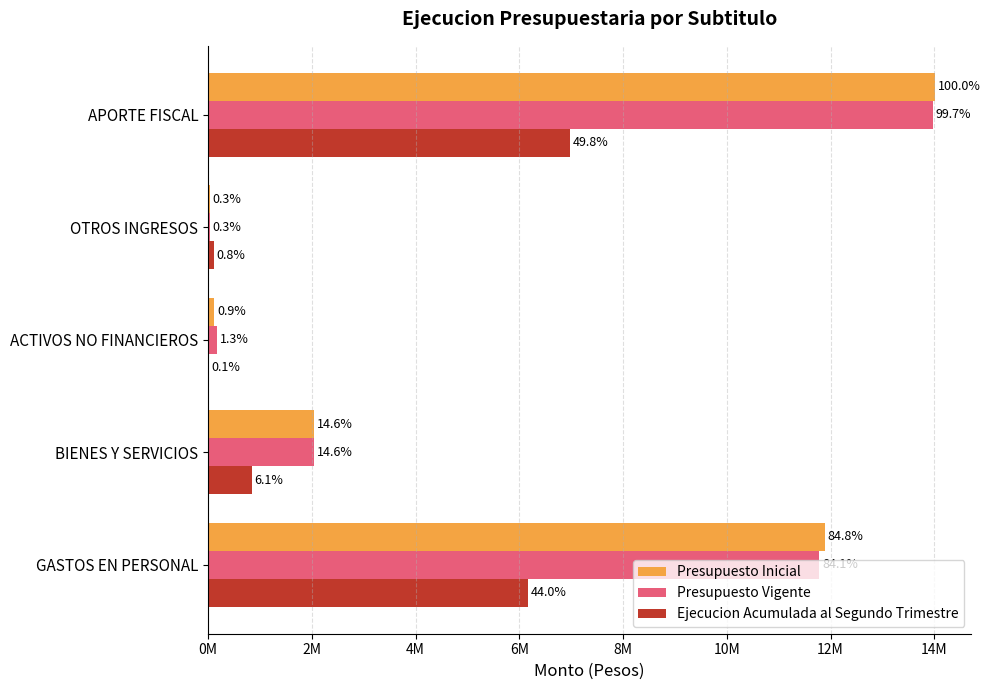

What are all the series names shown in the legend?

Presupuesto Inicial, Presupuesto Vigente, Ejecucion Acumulada al Segundo Trimestre